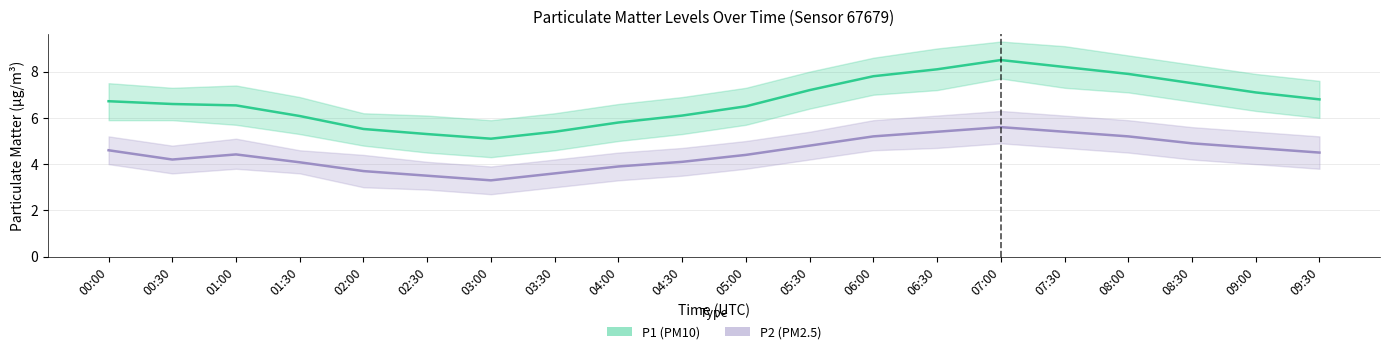

What are all the series names shown in the legend?

P1 (PM10), P2 (PM2.5)